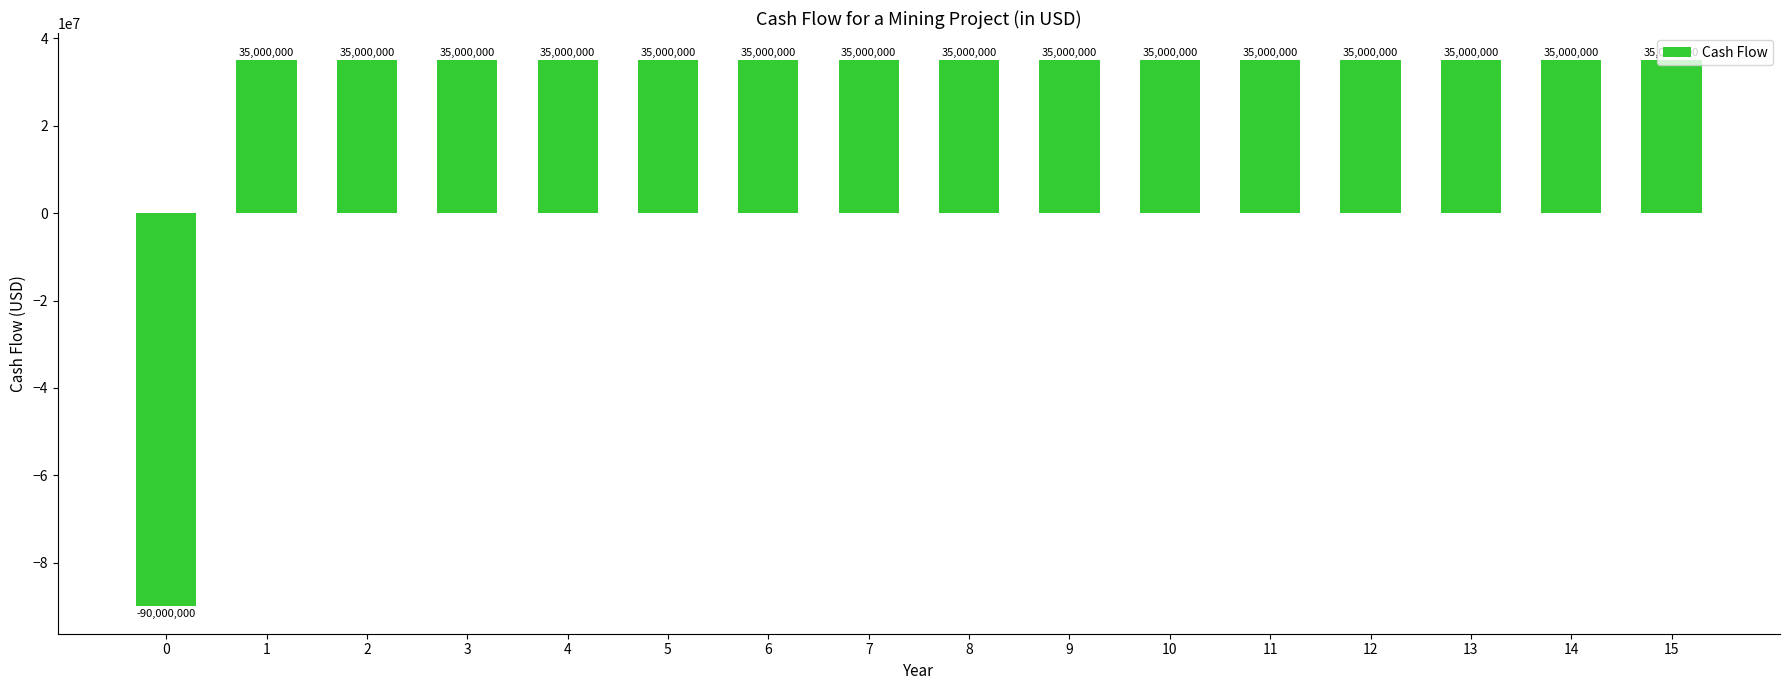

What is the average value?

27187500